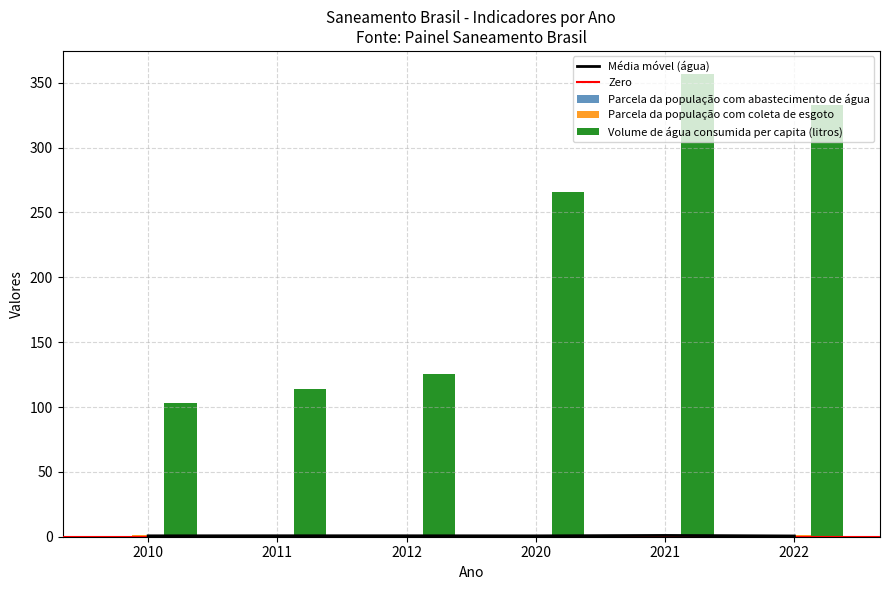

Rank the categories by Parcela da população com abastecimento de água value from lowest to highest.

2022, 2020, 2010, 2012, 2011, 2021